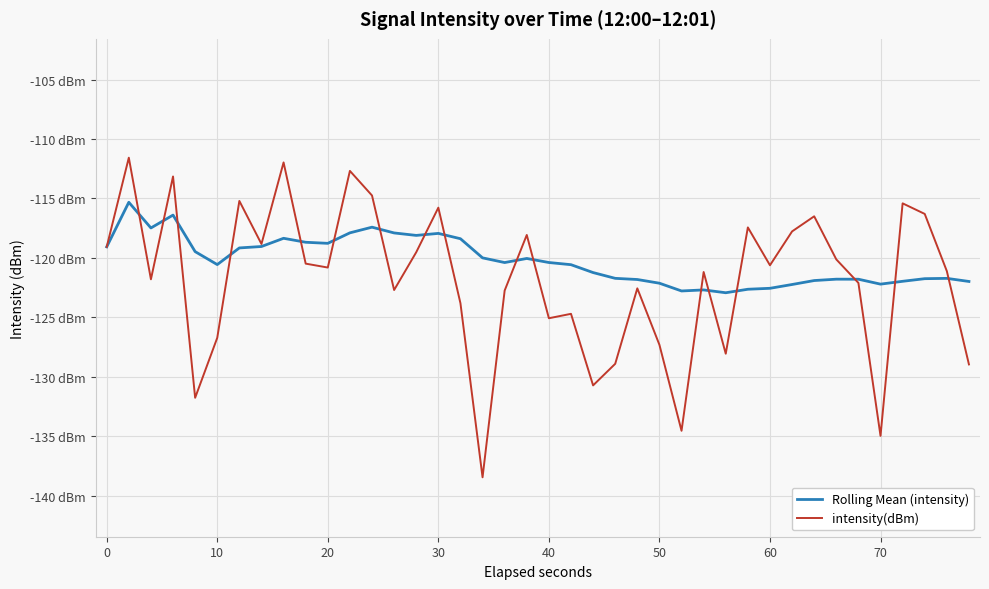

Where is the first local minimum for Rolling Mean (intensity)?

10